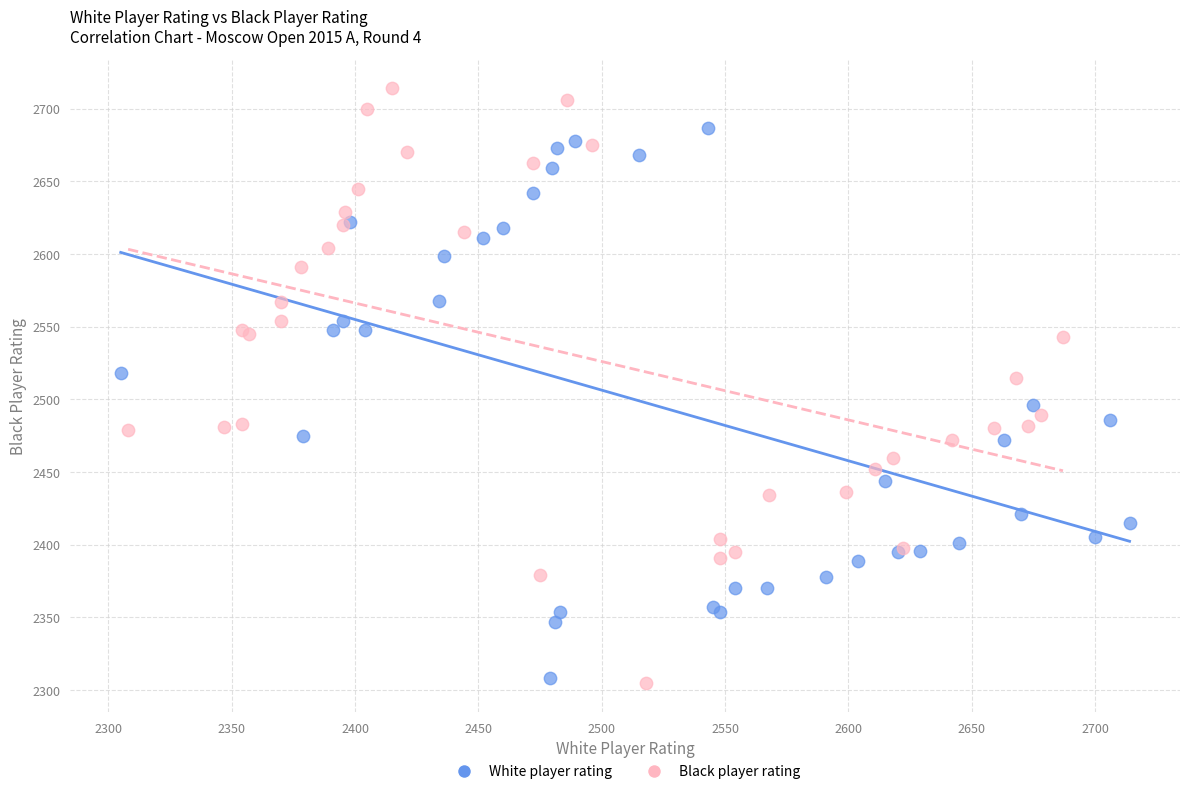

Which series contains the highest Y value?

Black player rating